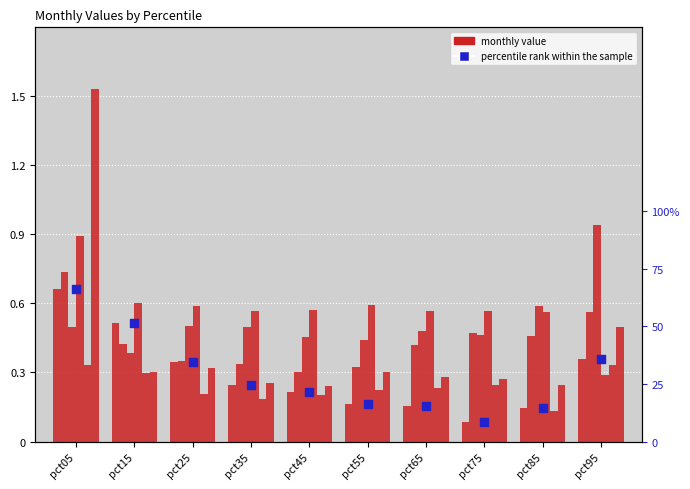

At which category is the sum across all series the highest?

pct05